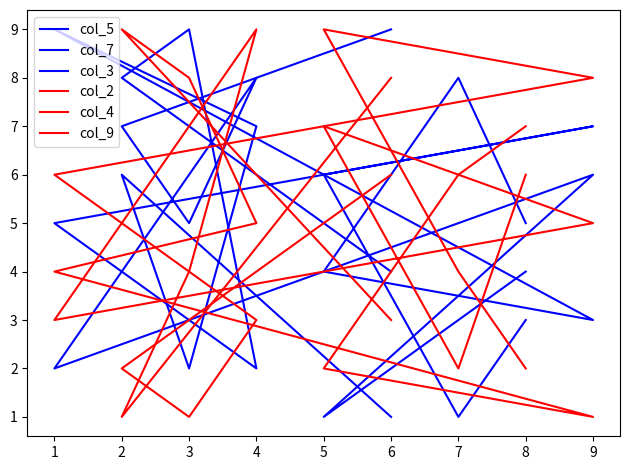

At which category is the sum across all series the highest?

4